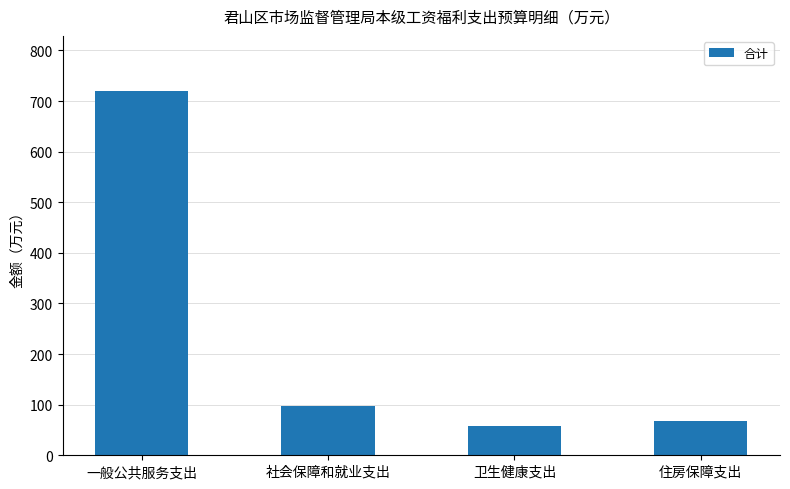

Rank the categories by value from lowest to highest.

卫生健康支出, 住房保障支出, 社会保障和就业支出, 一般公共服务支出